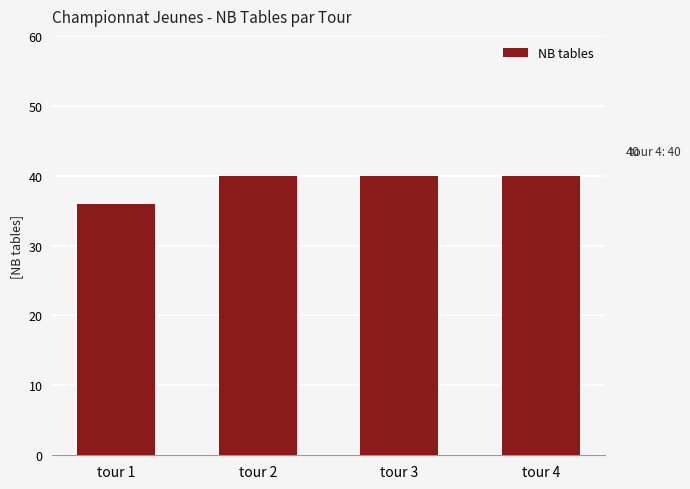

How many series are shown in this chart?

1